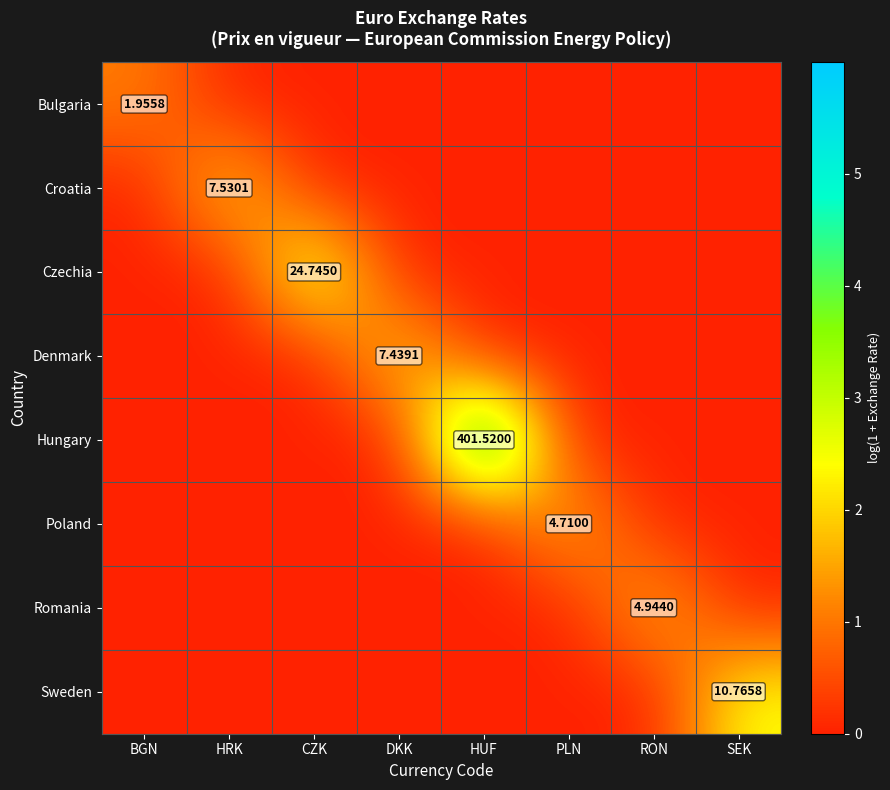

Which label corresponds to the smallest value in the chart?

HRK